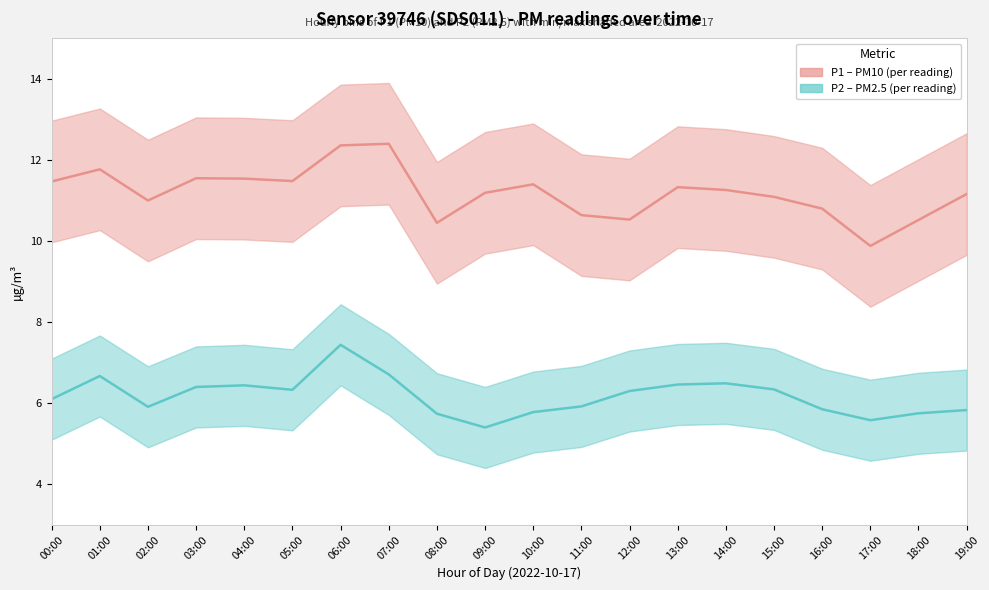

List the series in order of their peak value, lowest first.

P2 (PM2.5), P1 (PM10)